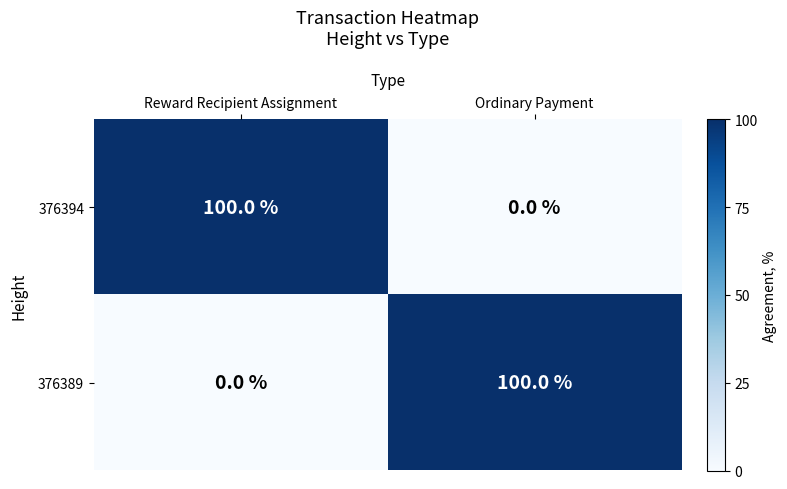

What is the difference between the highest and lowest values at Reward Recipient Assignment?

100